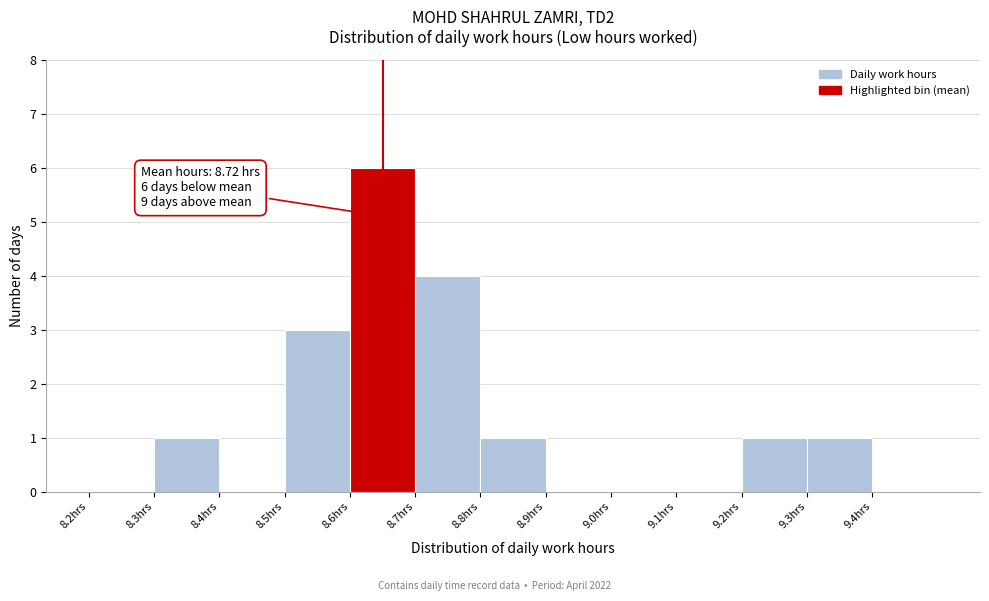

Over which range of the x-axis is the bar tallest?

8.6 to 8.7